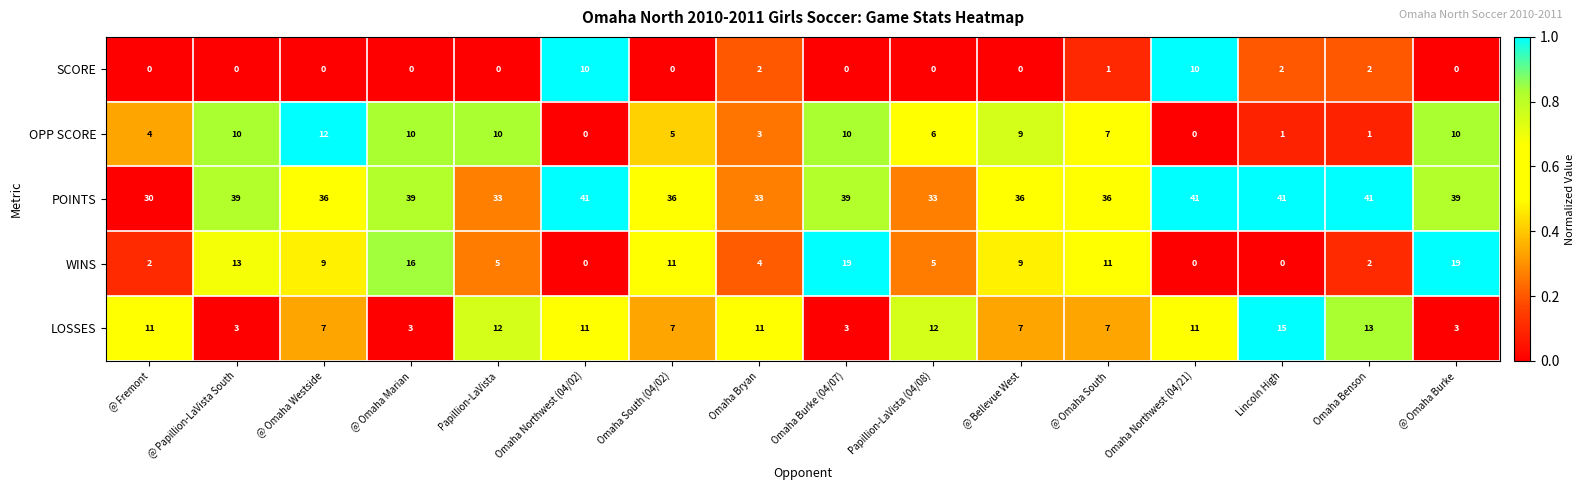

What is the average value of the WINS series?

8